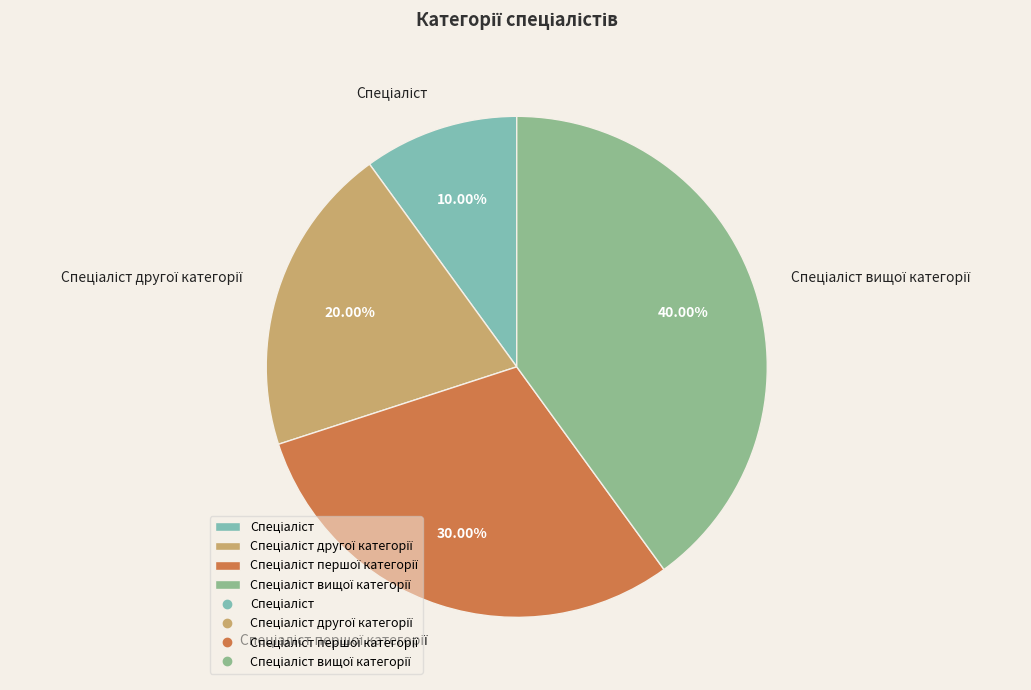

Count the number of slices in the pie.

4